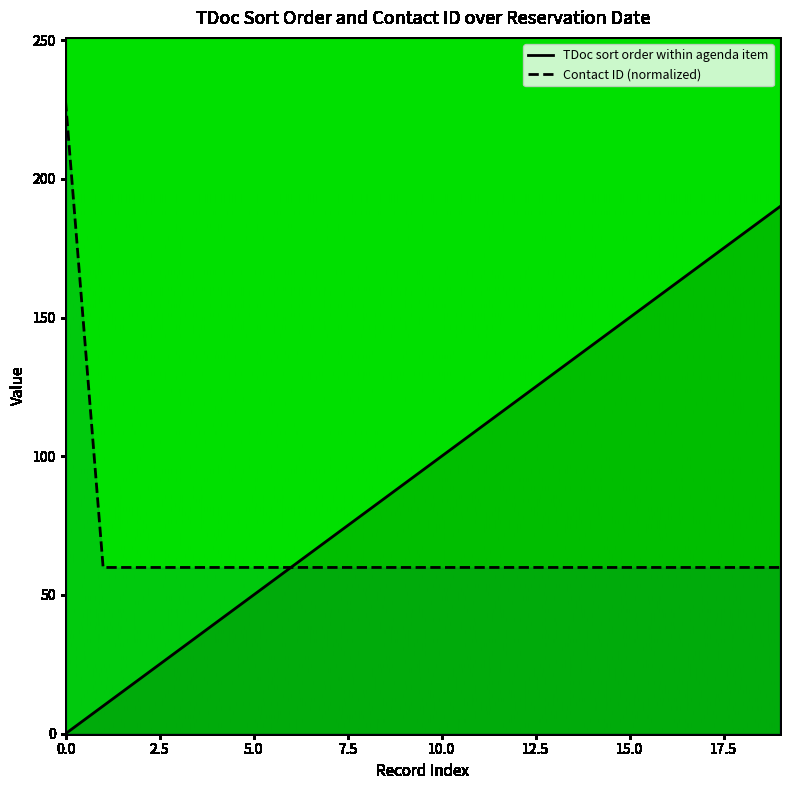

True or false: TDoc sort order within agenda item has more than 0 points higher than both neighbors.

False